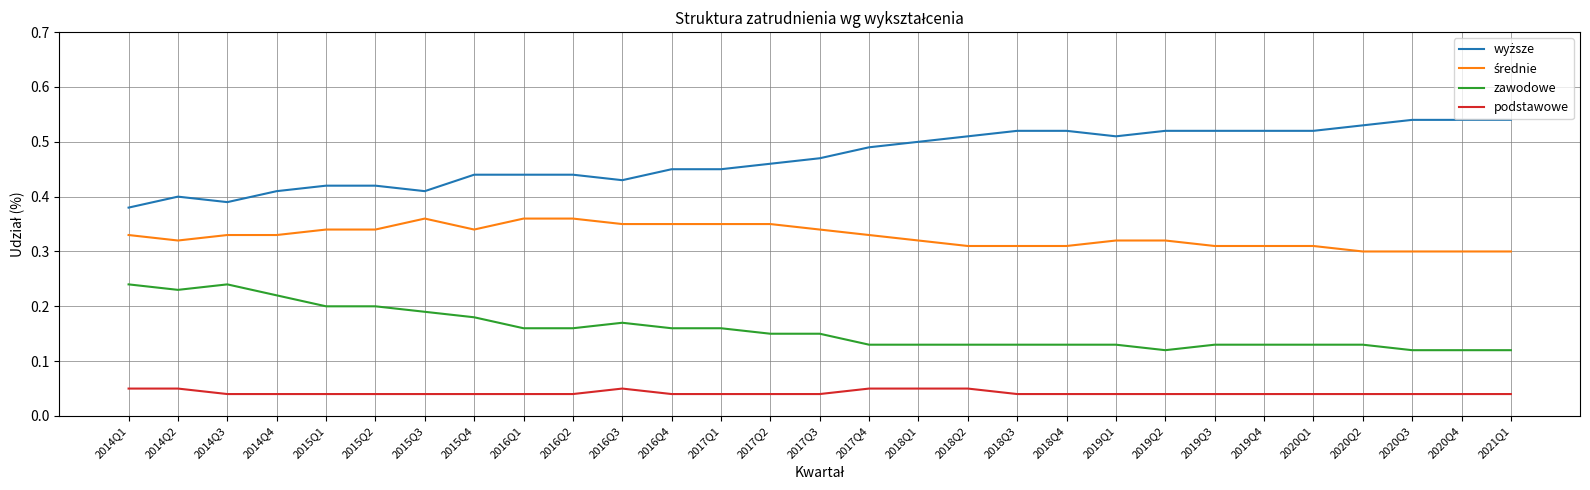

What is the total value across all series at 2020Q4?

1.0